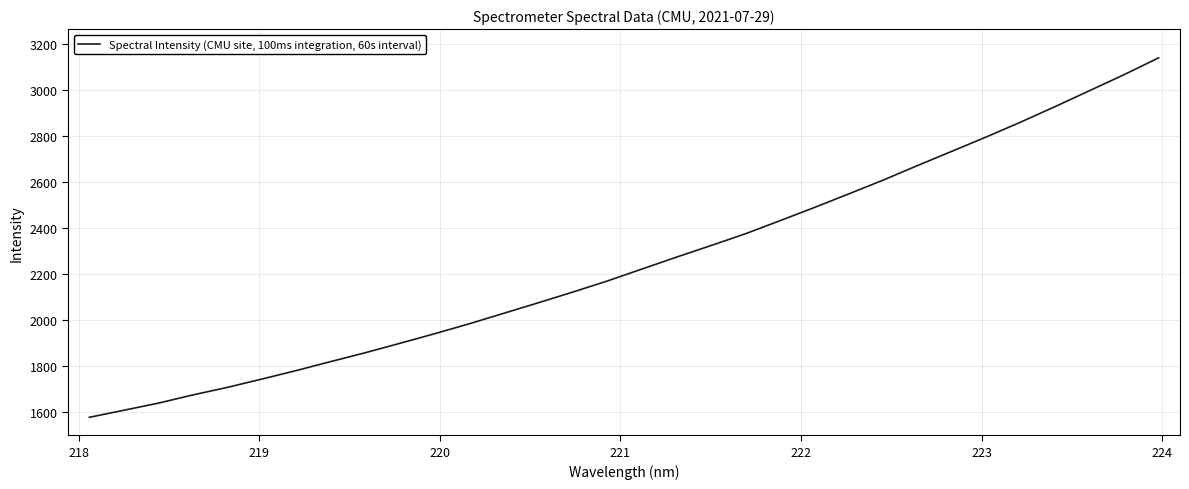

What is the smallest value displayed?

1578.8